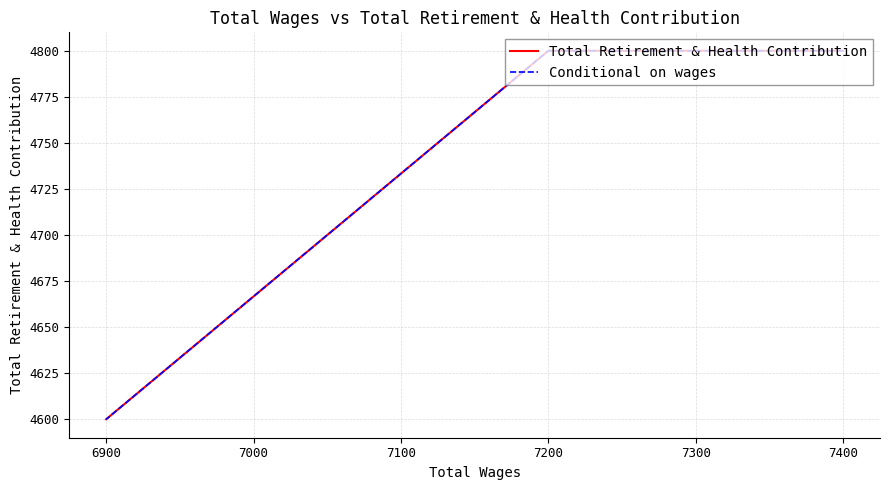

What is the difference between the maximum and minimum values in the Conditional on wages series?

200